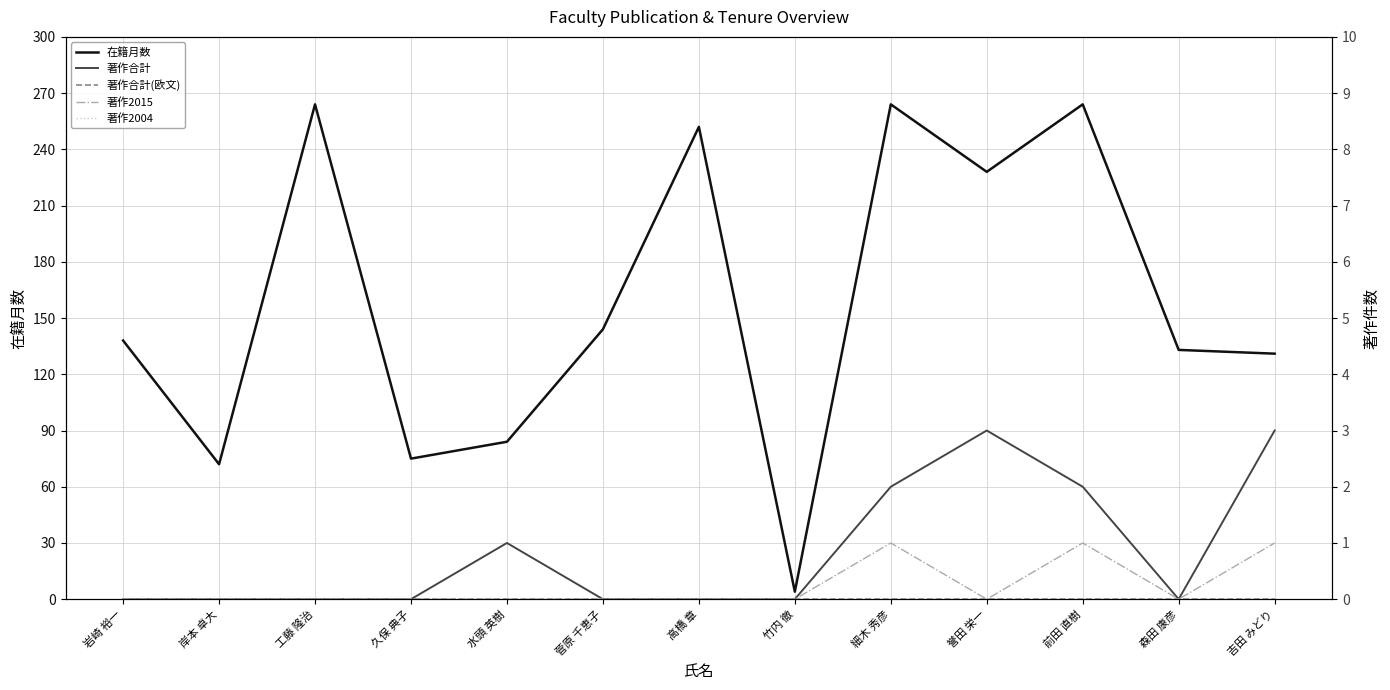

At 吉田 みどり, list the series in order from smallest to largest.

著作合計(欧文), 著作2004, 著作2015, 著作合計, 在籍月数